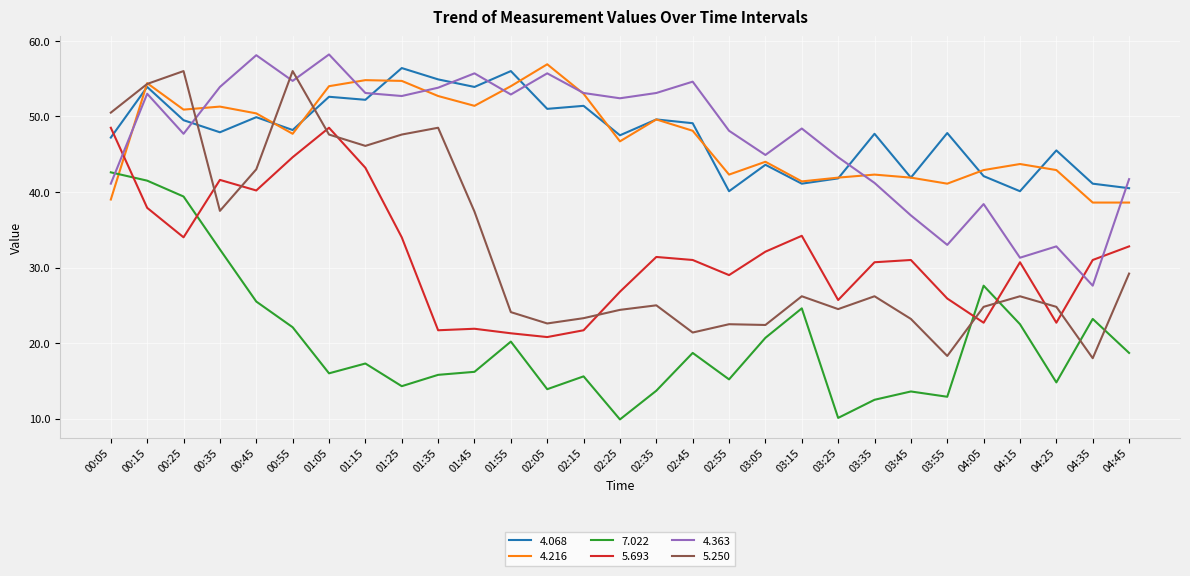

Which series has the largest range (max minus min)?

5.250